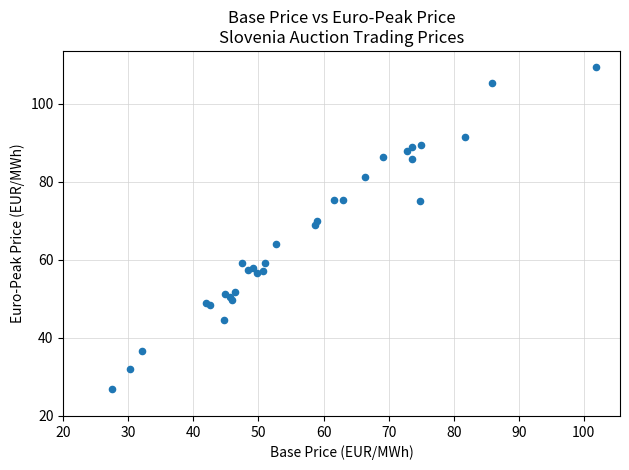

What Y value in the scatter plot is closest to 68?

69.0